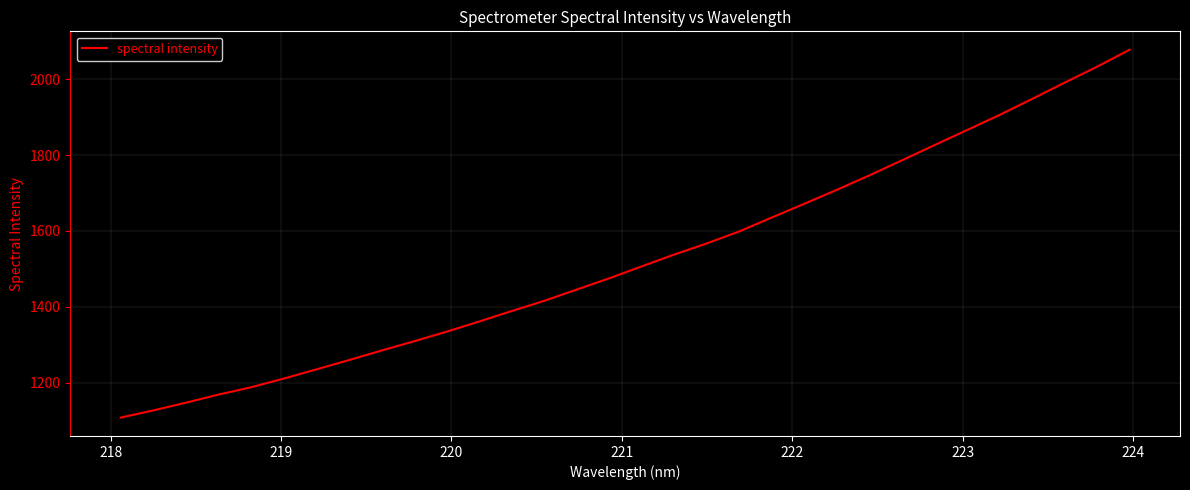

What is the minimum value shown in the chart?

1107.9